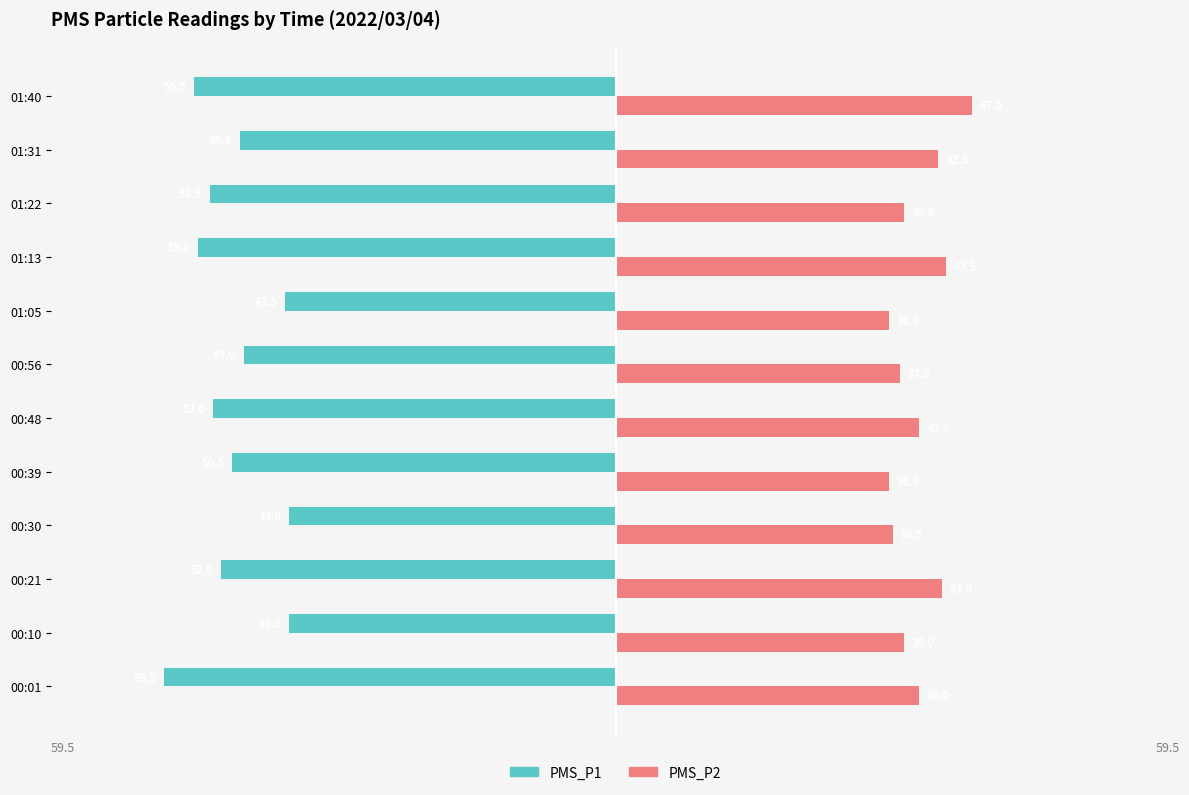

Read the PMS_P2 value at 00:48.

40.0